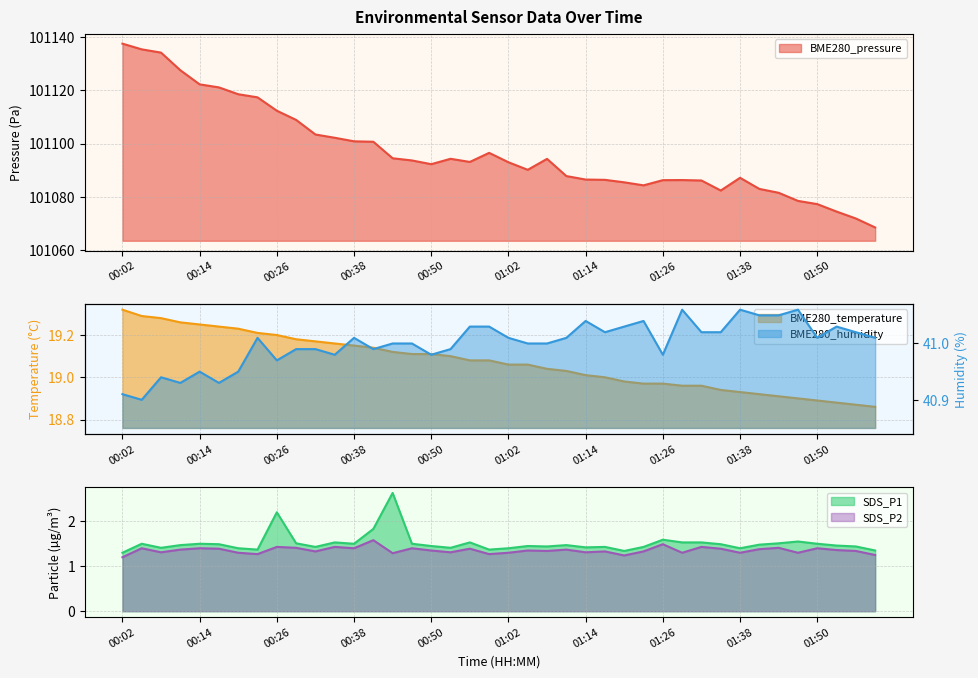

The SDS_P2 series shows 0.9 at 01:50. True or false?

False